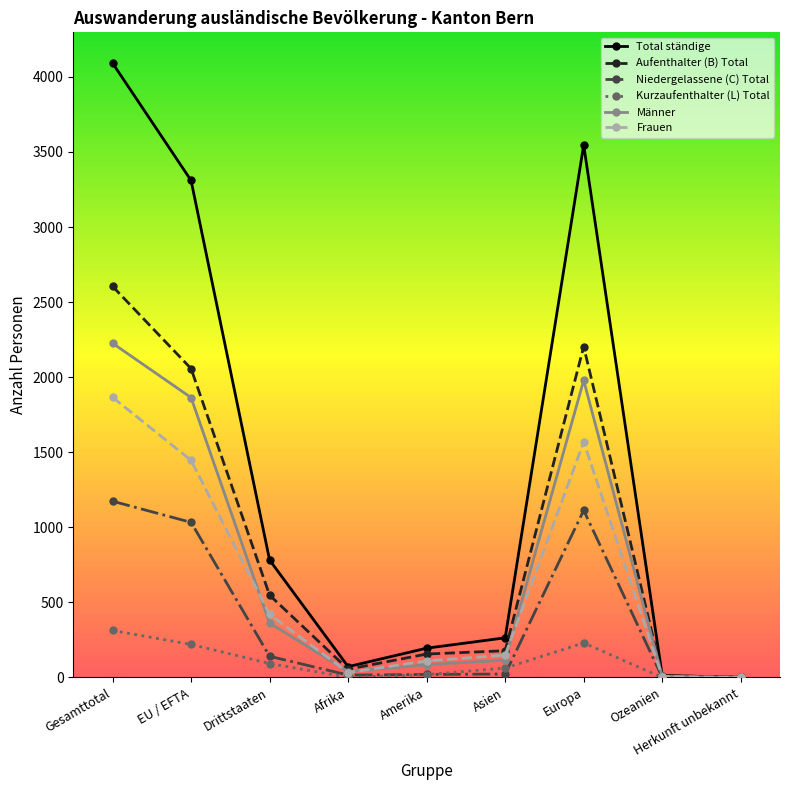

Does the chart have visible grid lines?

No